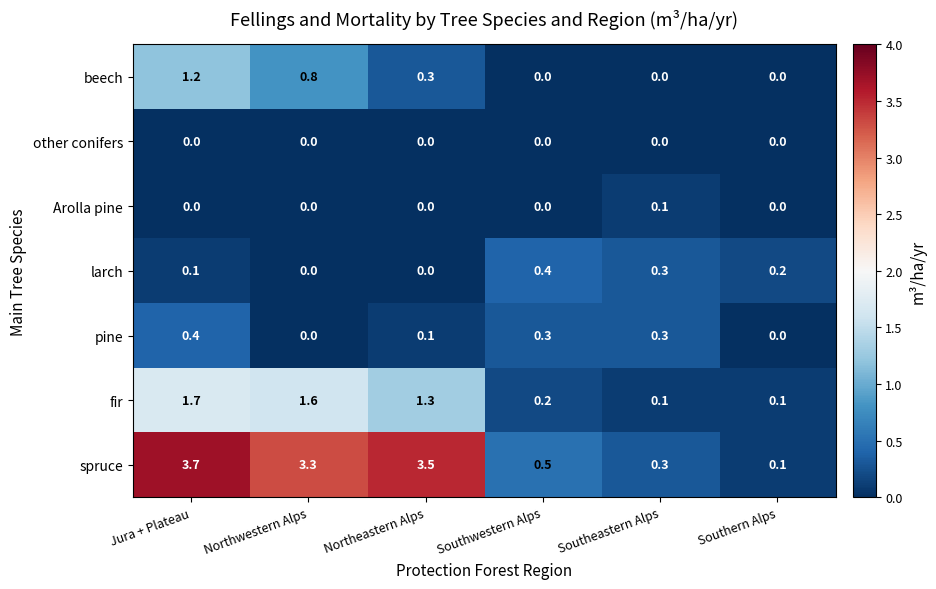

How many values in the beech series exceed 0?

3